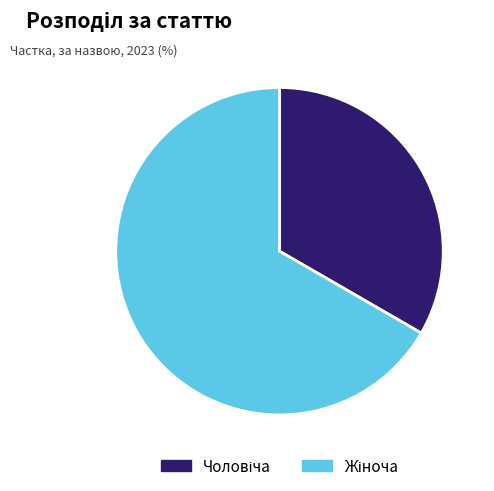

Does any single category account for the majority?

Yes